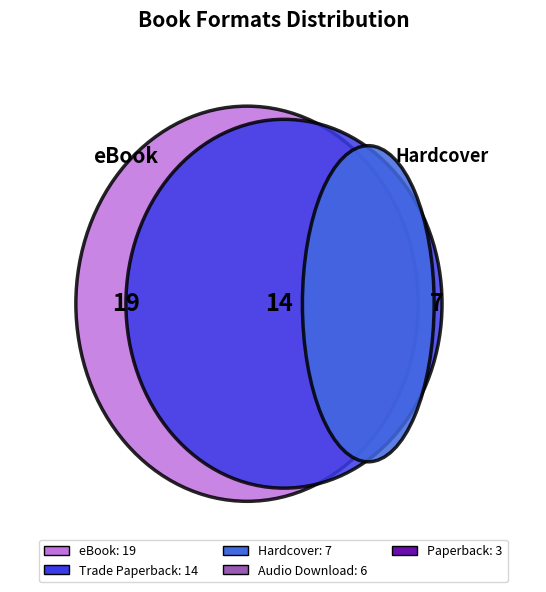

Is the sum of Paperback and Hardcover greater than half?

No